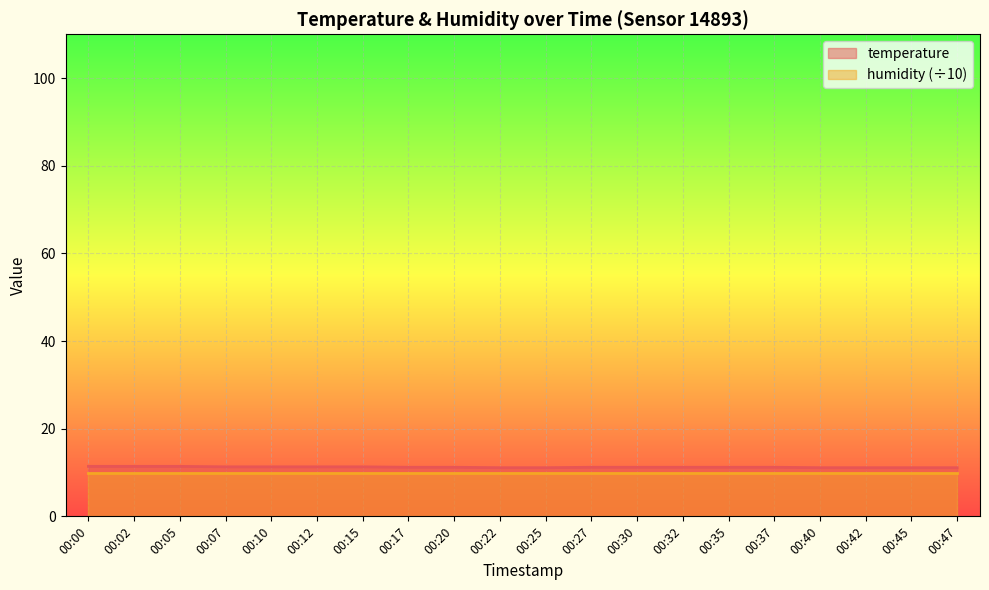

Where is the data nearest to the value 11?

00:22